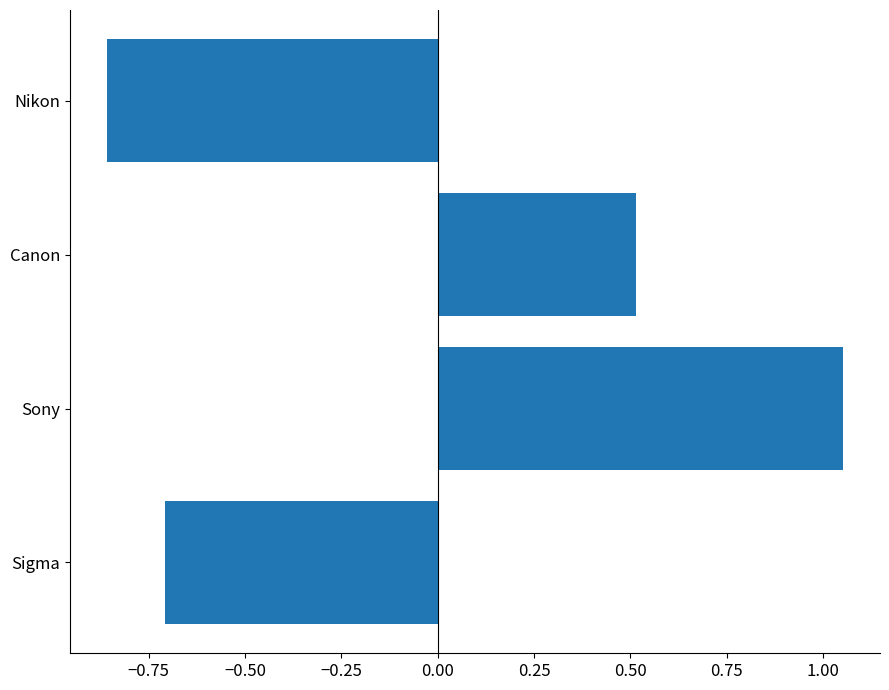

What is the change in value from Sigma to Sony?

+1.8